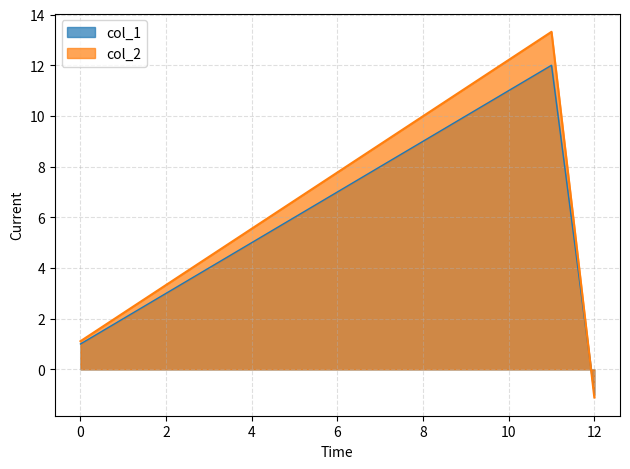

What is the difference between the maximum and minimum values in the col_2 series?

14.4